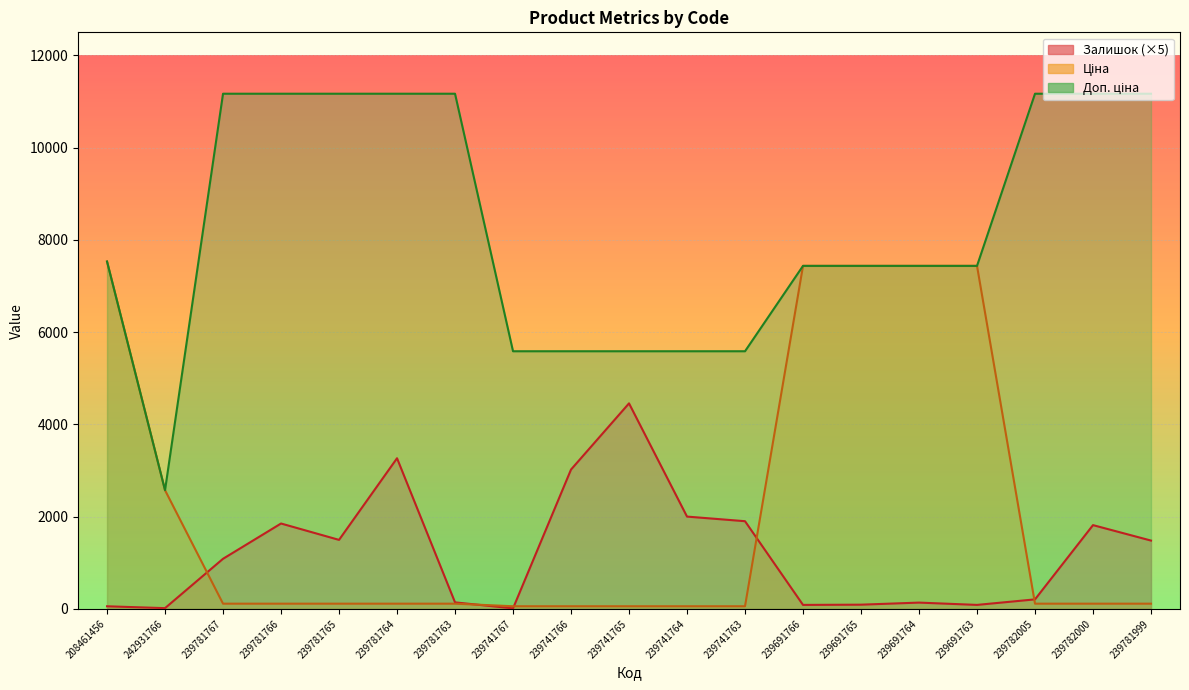

What is the total value across all series at 239781764?

14545.7